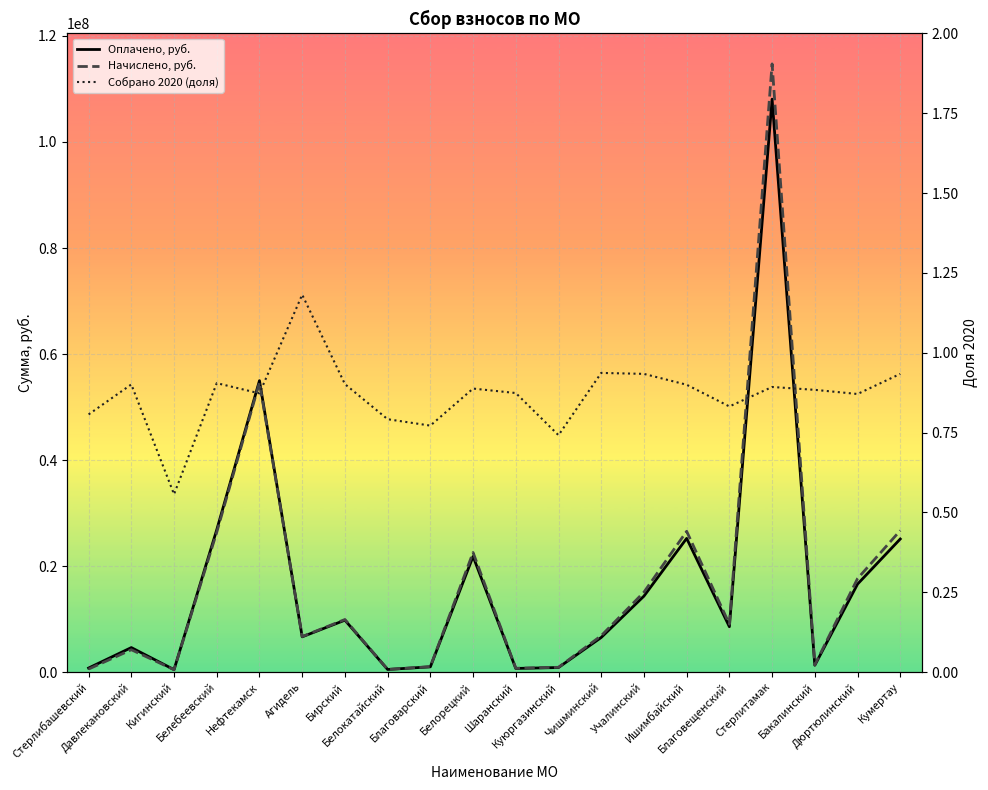

Rank the series by their maximum value, from highest to lowest.

Начислено, руб., Оплачено, руб., Собрано 2020 (доля)